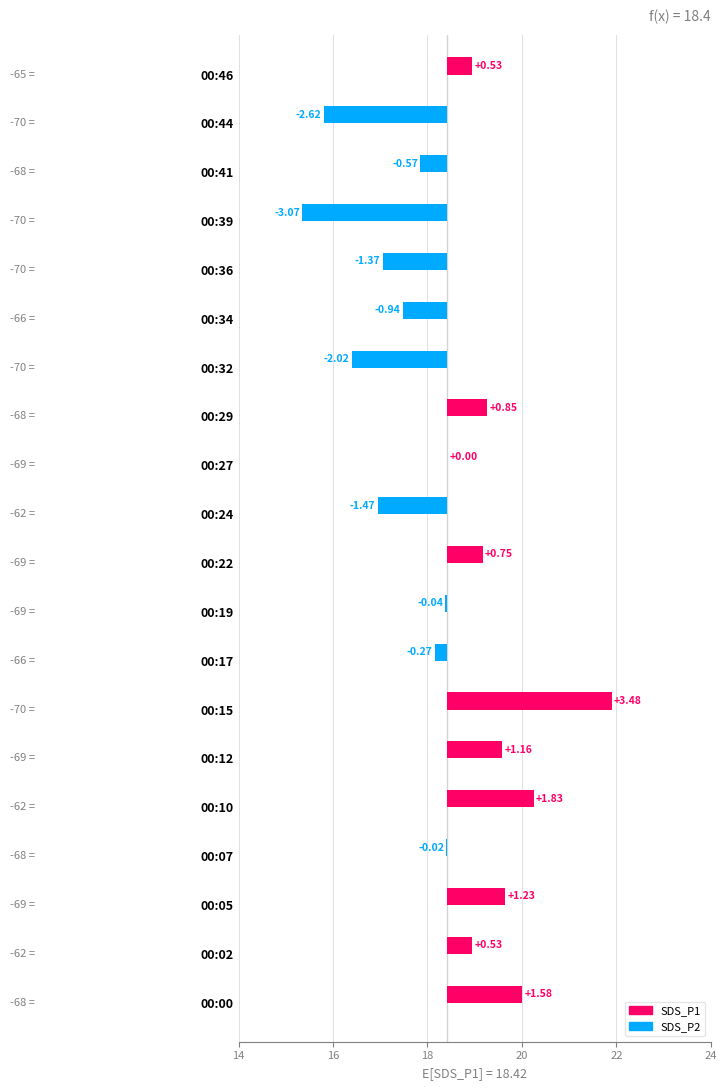

How many series are shown in this chart?

2